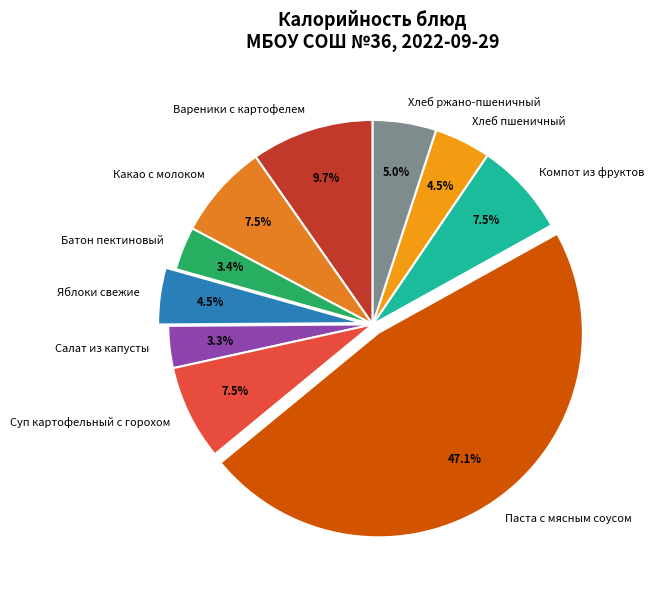

What portion of the pie excludes Хлеб ржано-пшеничный?

95.0%